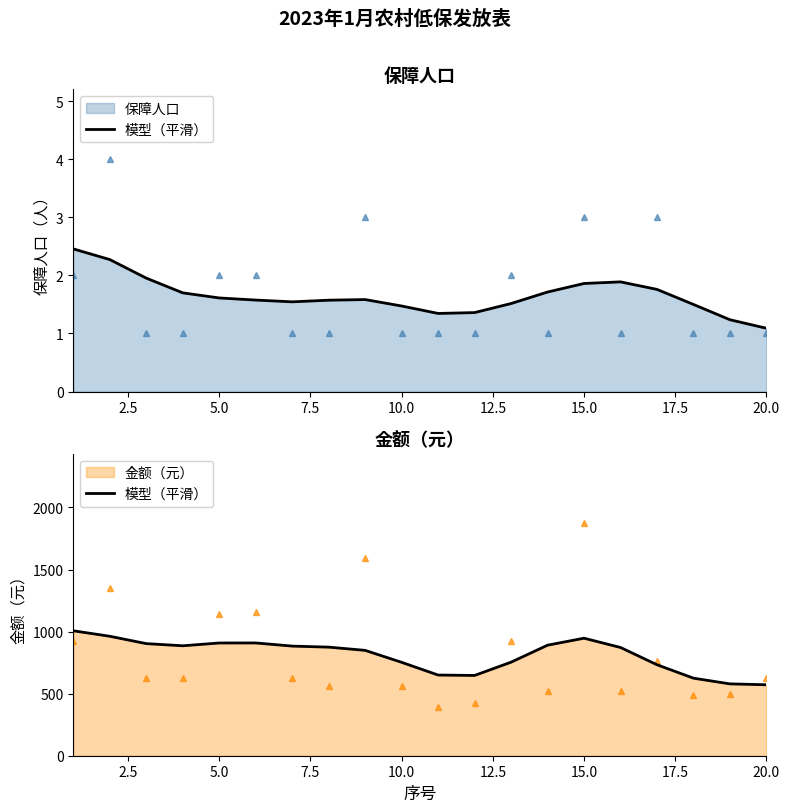

Reading left to right, extract all data points from this chart.

1006.4	962.3	903.1	885.6	908.1	908.4	883.1	874.7	848.7	752.3	649.9	646.6	753.5	890.3	946.6	871.9	732.7	624.6	578.7	571.5